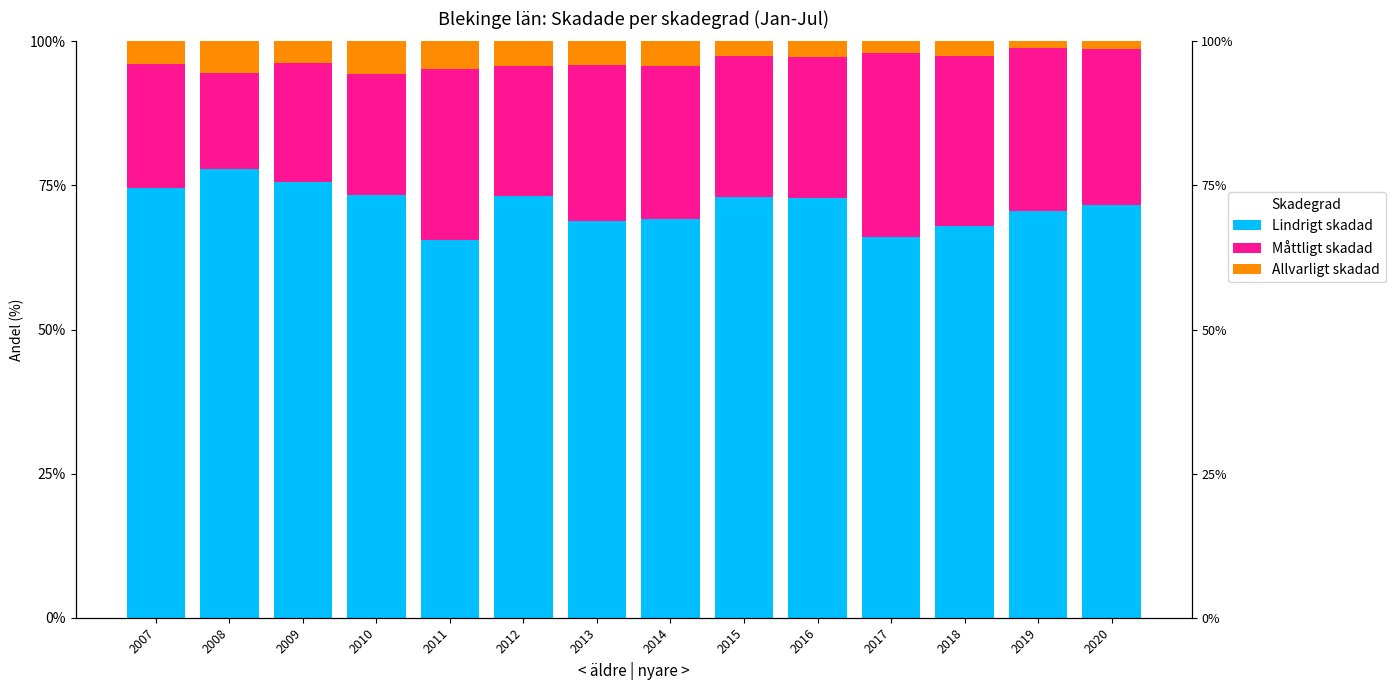

Reading left to right, list all the values displayed in this chart.

Lindrigt skadad: 74.6	77.9	75.7	73.4	65.5	73.2	68.8	69.2	73.0	72.9	66.0	68.0	70.5	71.6
Måttligt skadad: 21.5	16.7	20.5	20.9	29.7	22.5	27.1	26.4	24.6	24.5	31.9	29.5	28.3	27.0
Allvarligt skadad: 3.8	5.5	3.8	5.7	4.8	4.3	4.1	4.3	2.5	2.7	2.1	2.5	1.2	1.4